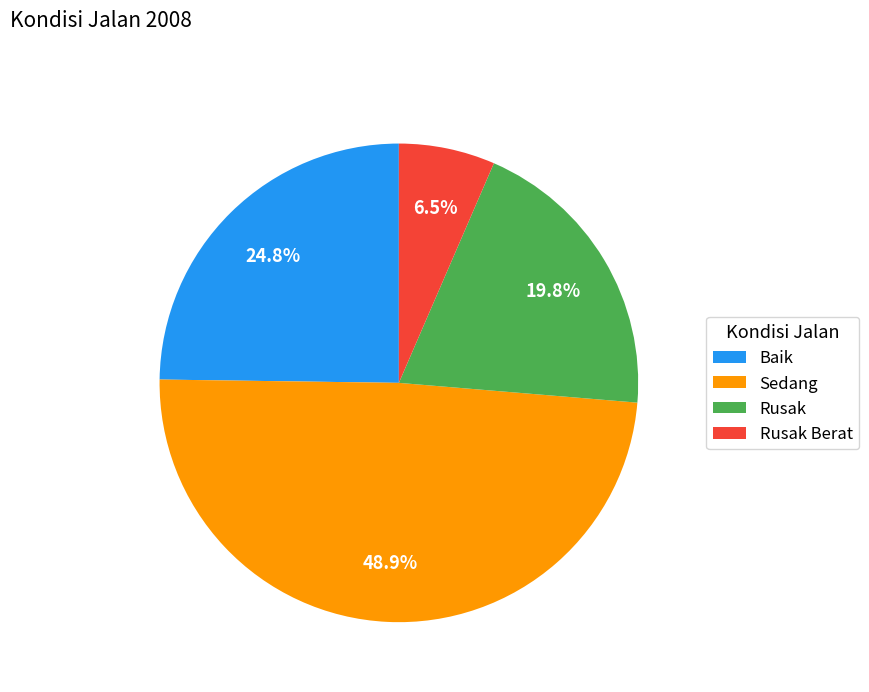

Which category has the biggest portion of the pie?

Sedang